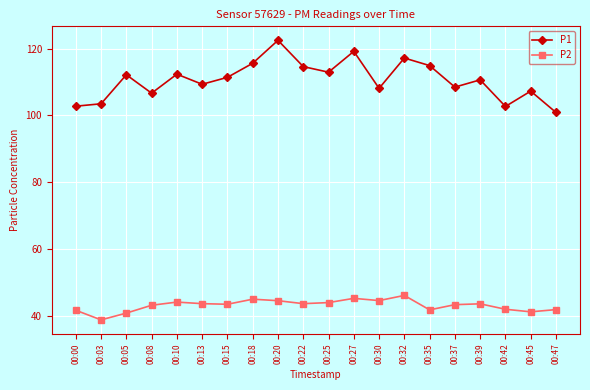

In P1, how many points are higher than both neighbors (excluding endpoints)?

7